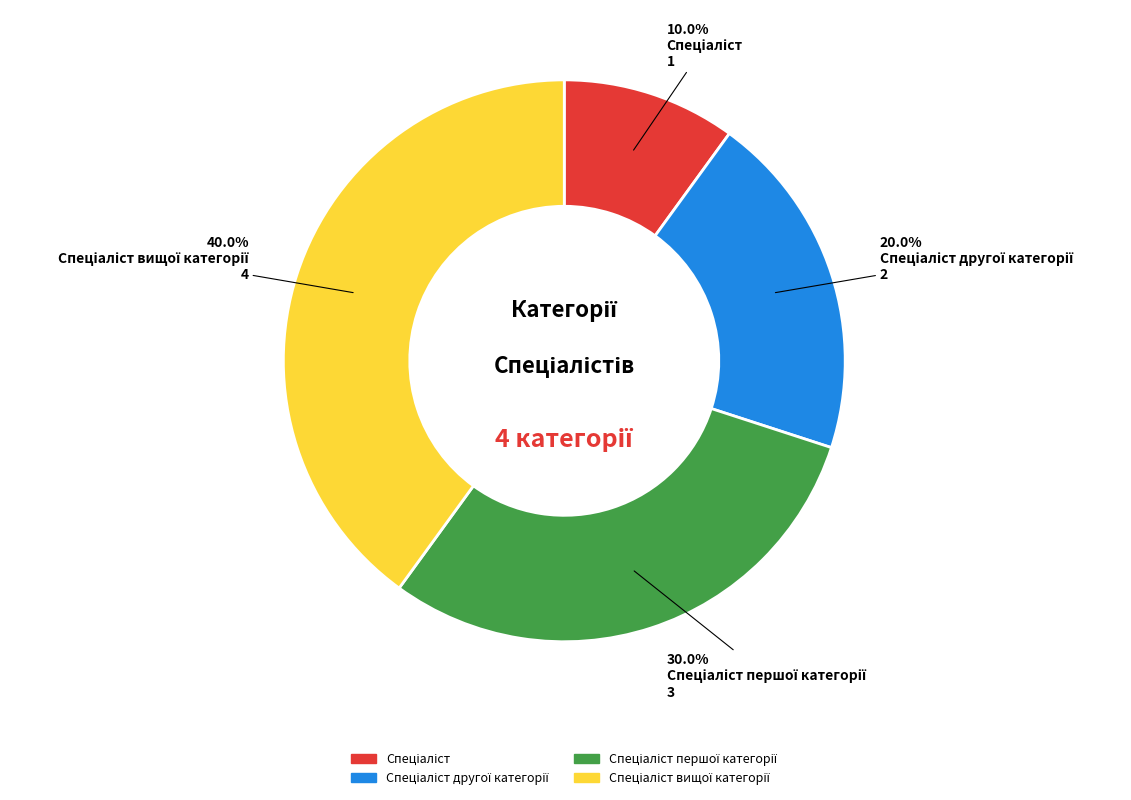

Is there any slice that represents more than half of the pie?

No